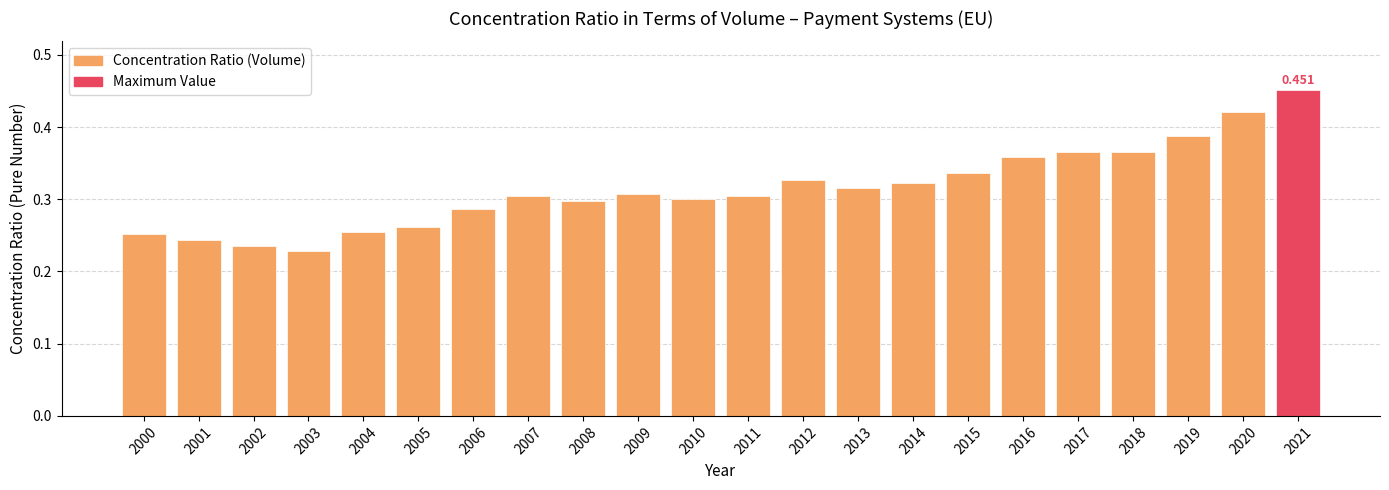

Reading left to right, transcribe all the data shown in this chart.

0.3	0.2	0.2	0.2	0.3	0.3	0.3	0.3	0.3	0.3	0.3	0.3	0.3	0.3	0.3	0.3	0.4	0.4	0.4	0.4	0.4	0.5